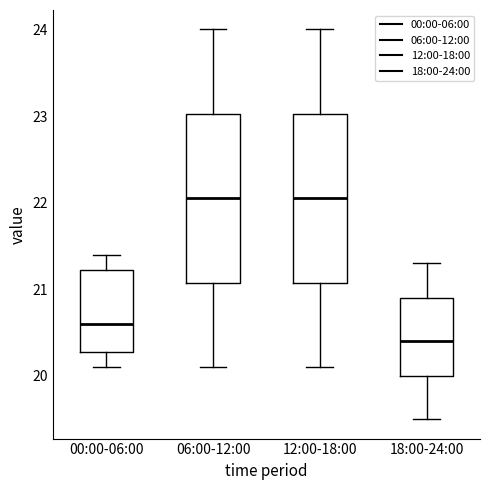

Reading left to right, read every box against the y-axis: the position of its median line, the range the box covers, and the ends of its whiskers. The values are not printed on the chart, so give them approximately, as read against the axis.

00:00-06:00: median 20.6, box 20.3 to 21.2, whiskers 20.1 to 21.4
06:00-12:00: median 22.1, box 21.1 to 23.0, whiskers 20.1 to 24.0
12:00-18:00: median 22.1, box 21.1 to 23.0, whiskers 20.1 to 24.0
18:00-24:00: median 20.4, box 20.0 to 20.9, whiskers 19.5 to 21.3